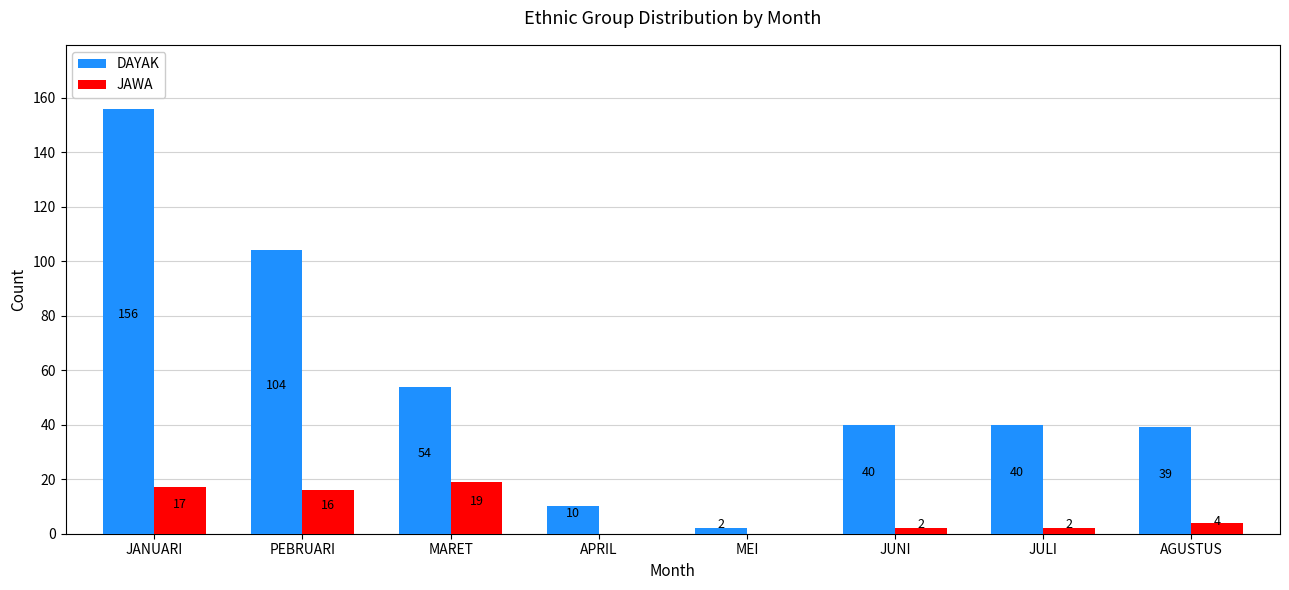

Reading right to left, list all the values displayed in this chart.

DAYAK: AGUSTUS=39	JULI=40	JUNI=40	MEI=2	APRIL=10	MARET=54	PEBRUARI=104	JANUARI=156
JAWA: AGUSTUS=4	JULI=2	JUNI=2	MEI=0	APRIL=0	MARET=19	PEBRUARI=16	JANUARI=17